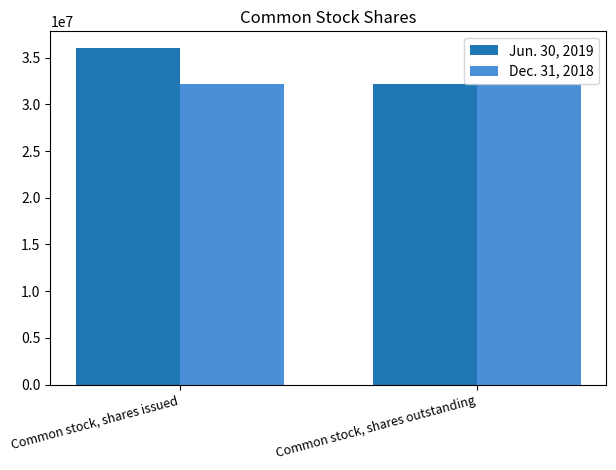

The Dec. 31, 2018 series shows 54406808 at Common stock, shares outstanding. True or false?

False